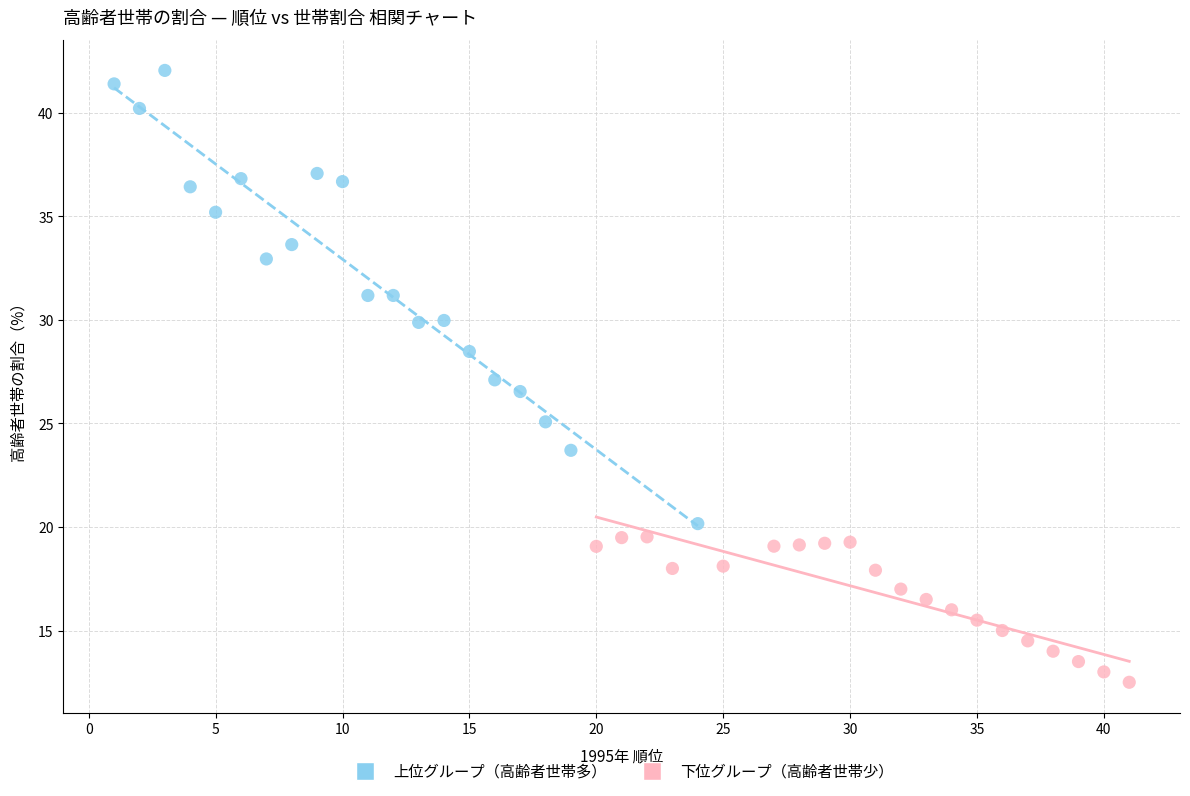

Which series contains the lowest Y value?

下位グループ（高齢者世帯少）